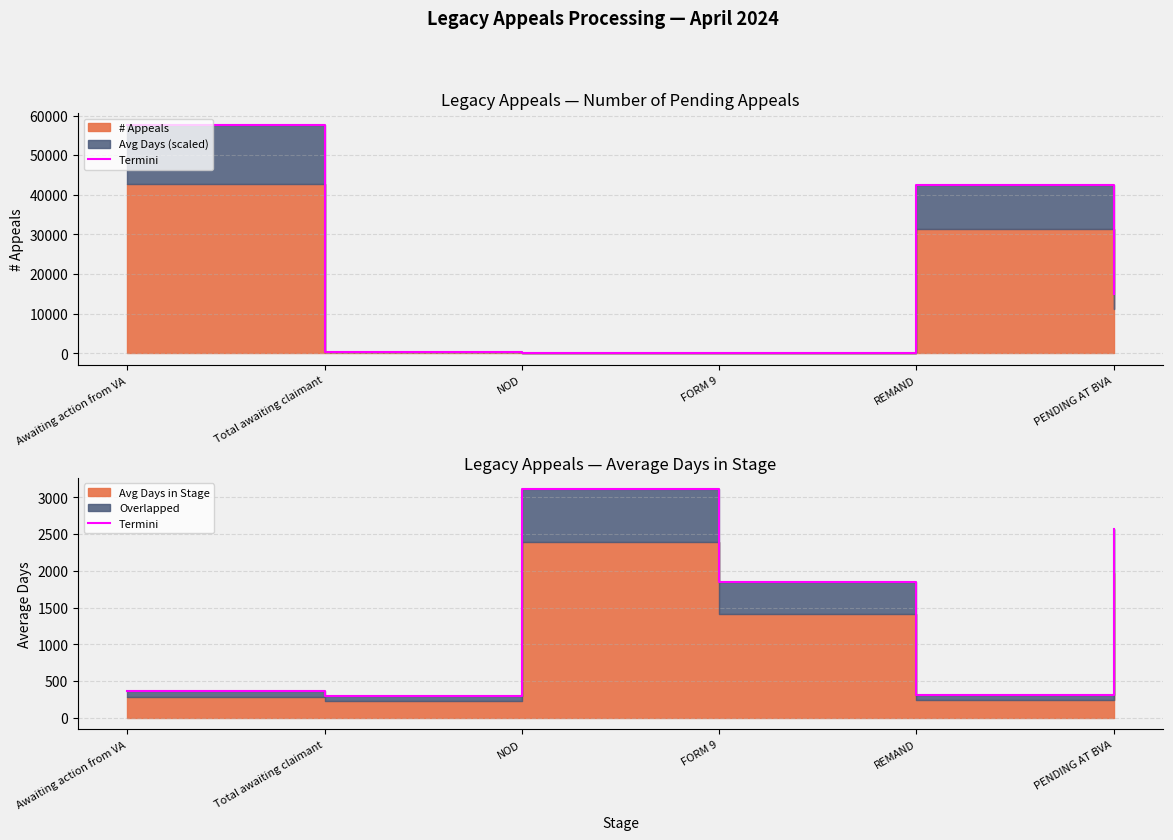

How many points are higher than both their immediate neighbors (excluding endpoints)?

1